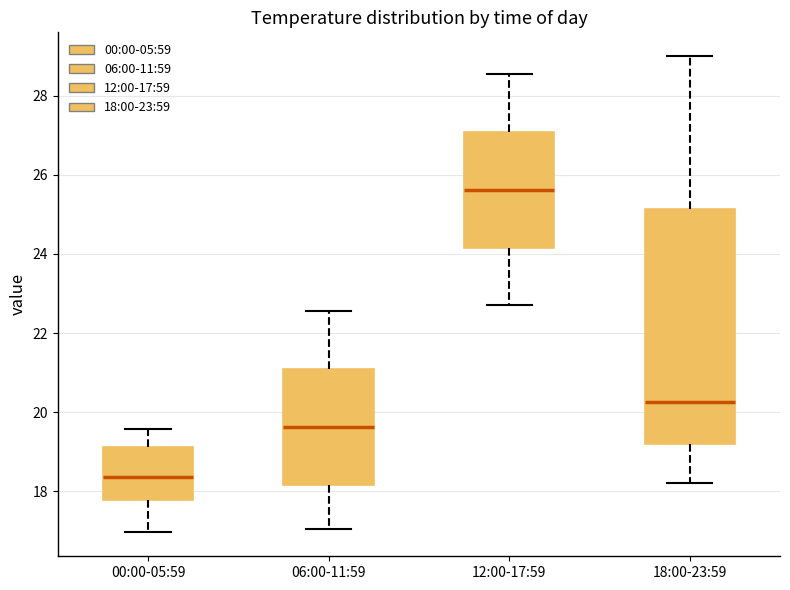

Reading left to right, transcribe this box plot: for each box, give where its median line is, the range the box spans, and where its two whiskers end, as read against the y-axis. The values are not printed on the chart, so give them approximately, as read against the axis.

00:00-05:59: median 18.4, box 17.8 to 19.2, whiskers 17.0 to 19.6
06:00-11:59: median 19.6, box 18.2 to 21.0, whiskers 17.0 to 22.6
12:00-17:59: median 25.6, box 24.2 to 27.0, whiskers 22.8 to 28.6
18:00-23:59: median 20.2, box 19.2 to 25.2, whiskers 18.2 to 29.0